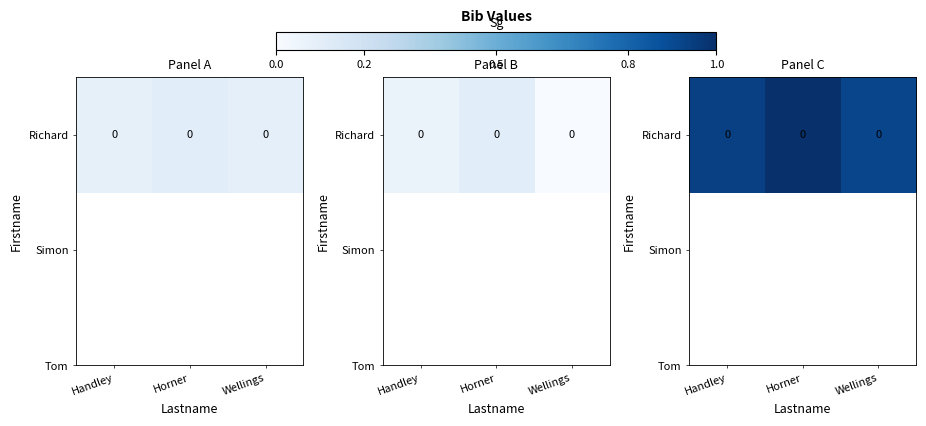

True or false: the data shows 0.1 at Wellings.

True